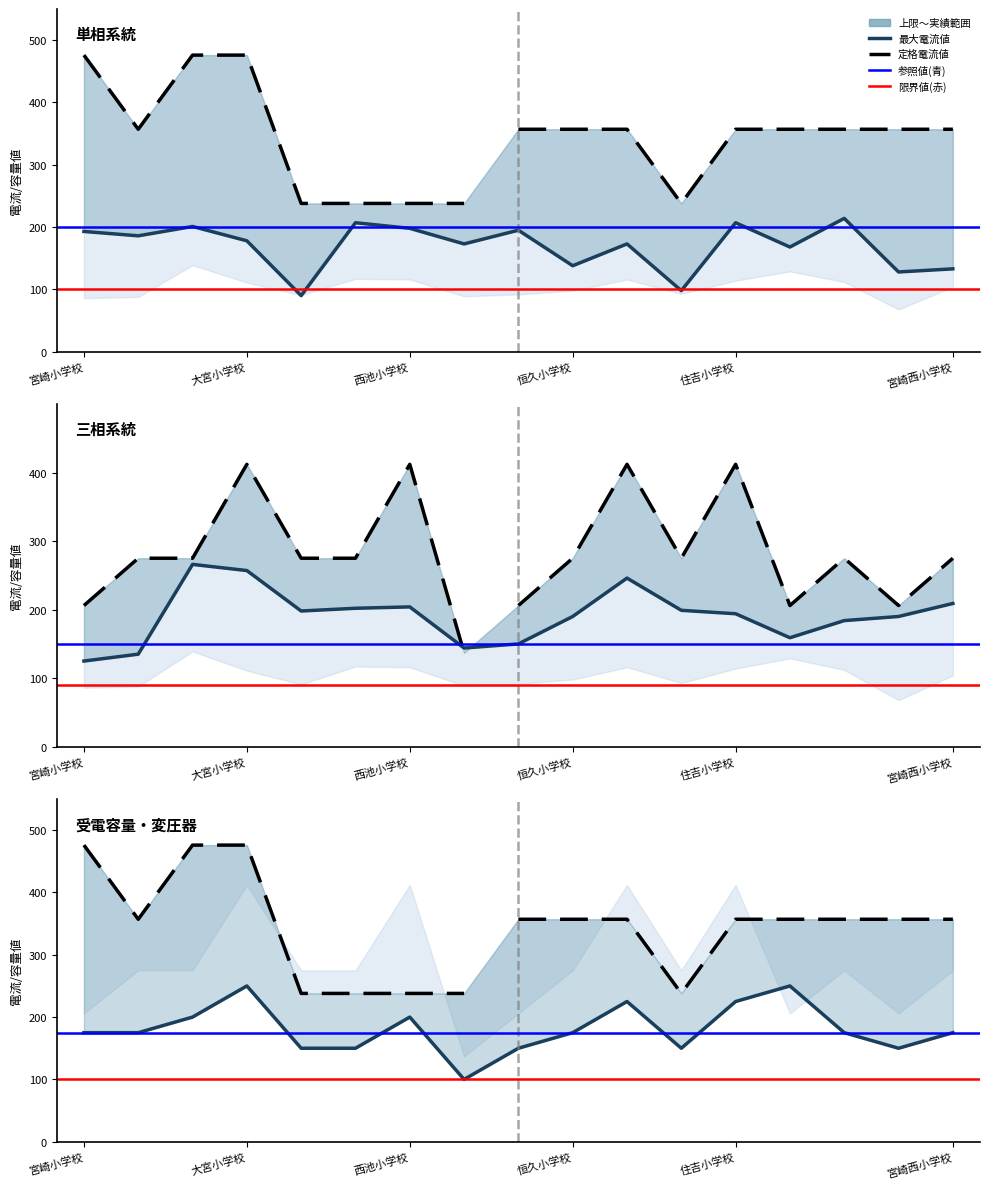

Reading right to left, what are all the values shown in this chart?

単相最大電流値(A): 133	128	214	168	207	98	173	138	195	173	198	207	90	178	201	186	193
三相最大電流値(A): 209	190	184	159	194	199	246	190	150	144	204	202	198	257	266	135	125
受電容量(kVA): 175	150	175	250	225	150	225	175	150	100	200	150	150	250	200	175	175